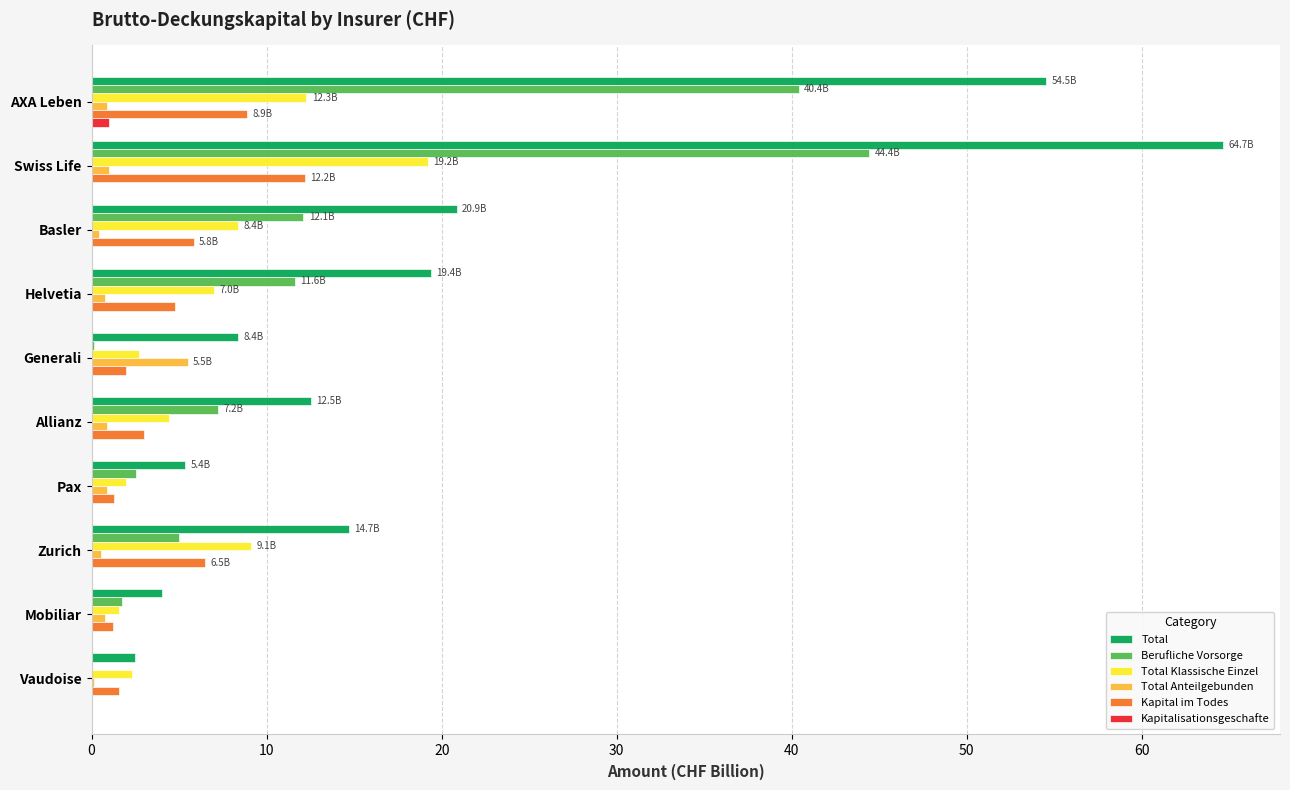

What is the greatest value displayed?

64.7